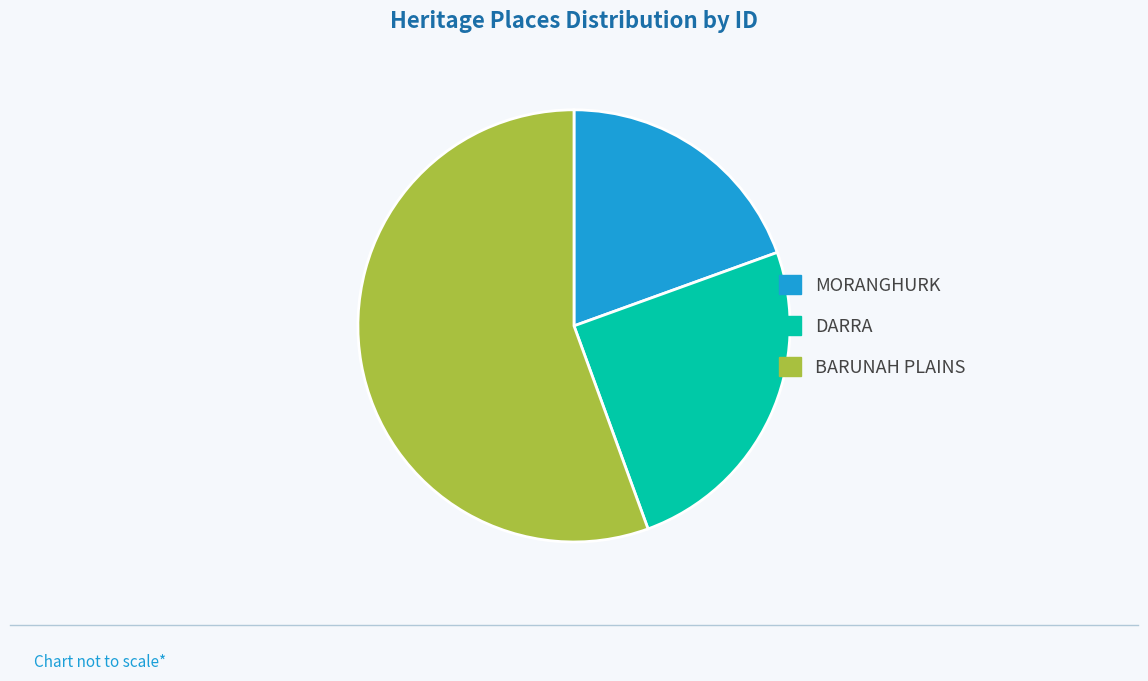

Which category has the smallest portion of the pie?

MORANGHURK